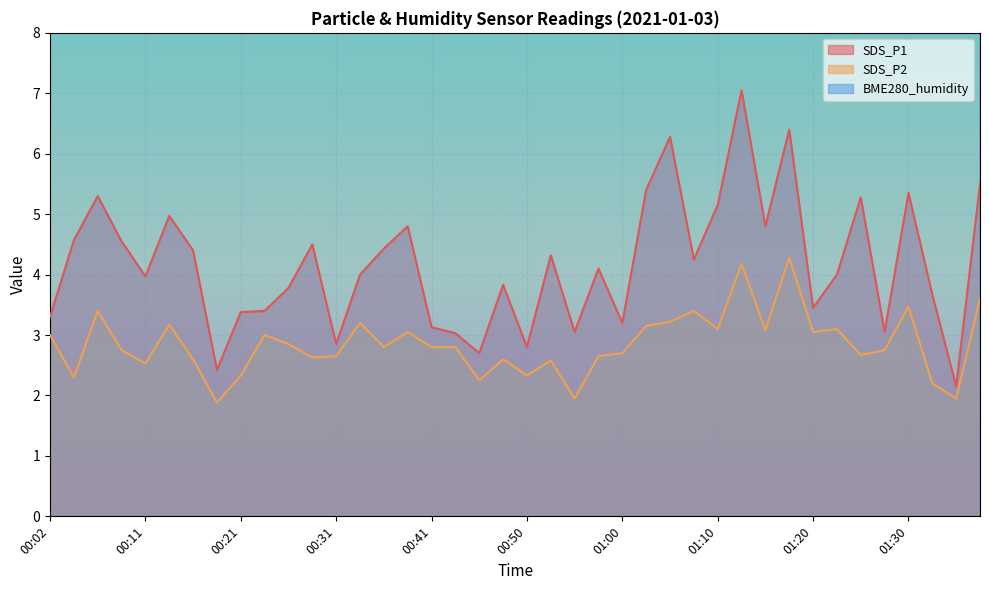

The BME280_humidity series shows 116.8 at 00:19. True or false?

False